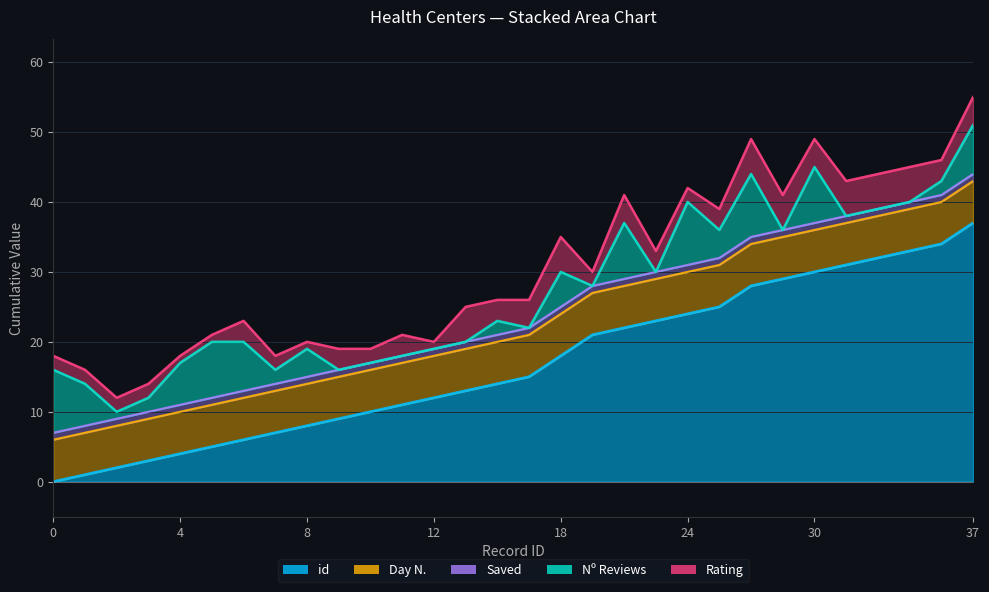

What is the value of the Day N. point at the 10th from the left?

6